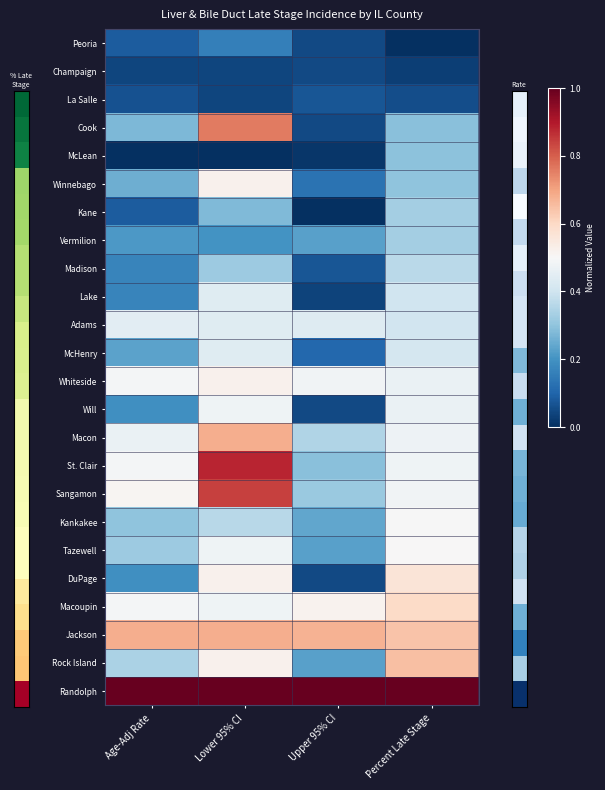

Reading left to right, extract all data points from this chart.

Peoria: Age-Adj Rate=0.1	Lower 95% CI=0.2	Upper 95% CI=0.0	Percent Late Stage=0.0
Champaign: Age-Adj Rate=0.0	Lower 95% CI=0.0	Upper 95% CI=0.0	Percent Late Stage=0.0
La Salle: Age-Adj Rate=0.1	Lower 95% CI=0.0	Upper 95% CI=0.1	Percent Late Stage=0.1
Cook: Age-Adj Rate=0.3	Lower 95% CI=0.8	Upper 95% CI=0.0	Percent Late Stage=0.3
McLean: Age-Adj Rate=0.0	Lower 95% CI=0.0	Upper 95% CI=0.0	Percent Late Stage=0.3
Winnebago: Age-Adj Rate=0.3	Lower 95% CI=0.5	Upper 95% CI=0.1	Percent Late Stage=0.3
Kane: Age-Adj Rate=0.1	Lower 95% CI=0.3	Upper 95% CI=0.0	Percent Late Stage=0.3
Vermilion: Age-Adj Rate=0.2	Lower 95% CI=0.2	Upper 95% CI=0.2	Percent Late Stage=0.3
Madison: Age-Adj Rate=0.2	Lower 95% CI=0.3	Upper 95% CI=0.1	Percent Late Stage=0.4
Lake: Age-Adj Rate=0.2	Lower 95% CI=0.4	Upper 95% CI=0.0	Percent Late Stage=0.4
Adams: Age-Adj Rate=0.4	Lower 95% CI=0.4	Upper 95% CI=0.4	Percent Late Stage=0.4
McHenry: Age-Adj Rate=0.2	Lower 95% CI=0.4	Upper 95% CI=0.1	Percent Late Stage=0.4
Whiteside: Age-Adj Rate=0.5	Lower 95% CI=0.5	Upper 95% CI=0.5	Percent Late Stage=0.5
Will: Age-Adj Rate=0.2	Lower 95% CI=0.5	Upper 95% CI=0.0	Percent Late Stage=0.5
Macon: Age-Adj Rate=0.5	Lower 95% CI=0.7	Upper 95% CI=0.3	Percent Late Stage=0.5
St. Clair: Age-Adj Rate=0.5	Lower 95% CI=0.9	Upper 95% CI=0.3	Percent Late Stage=0.5
Sangamon: Age-Adj Rate=0.5	Lower 95% CI=0.8	Upper 95% CI=0.3	Percent Late Stage=0.5
Kankakee: Age-Adj Rate=0.3	Lower 95% CI=0.4	Upper 95% CI=0.2	Percent Late Stage=0.5
Tazewell: Age-Adj Rate=0.3	Lower 95% CI=0.5	Upper 95% CI=0.2	Percent Late Stage=0.5
DuPage: Age-Adj Rate=0.2	Lower 95% CI=0.5	Upper 95% CI=0.0	Percent Late Stage=0.6
Macoupin: Age-Adj Rate=0.5	Lower 95% CI=0.5	Upper 95% CI=0.5	Percent Late Stage=0.6
Jackson: Age-Adj Rate=0.7	Lower 95% CI=0.7	Upper 95% CI=0.7	Percent Late Stage=0.6
Rock Island: Age-Adj Rate=0.3	Lower 95% CI=0.5	Upper 95% CI=0.2	Percent Late Stage=0.7
Randolph: Age-Adj Rate=1.0	Lower 95% CI=1.0	Upper 95% CI=1.0	Percent Late Stage=1.0